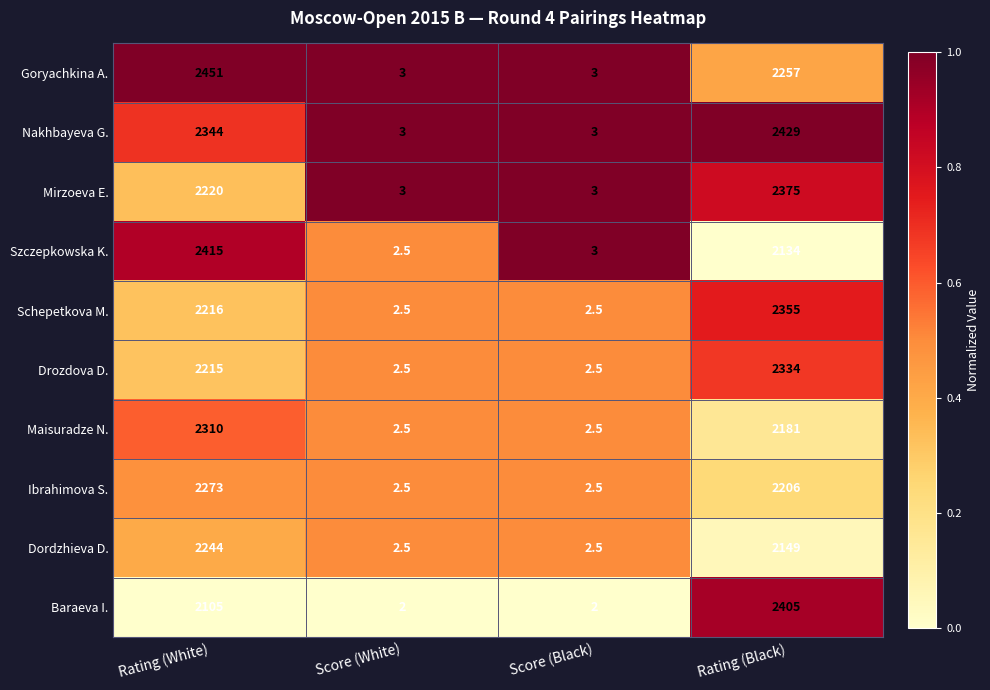

What is the difference between the maximum and minimum values in the Drozdova D. series?

2331.5